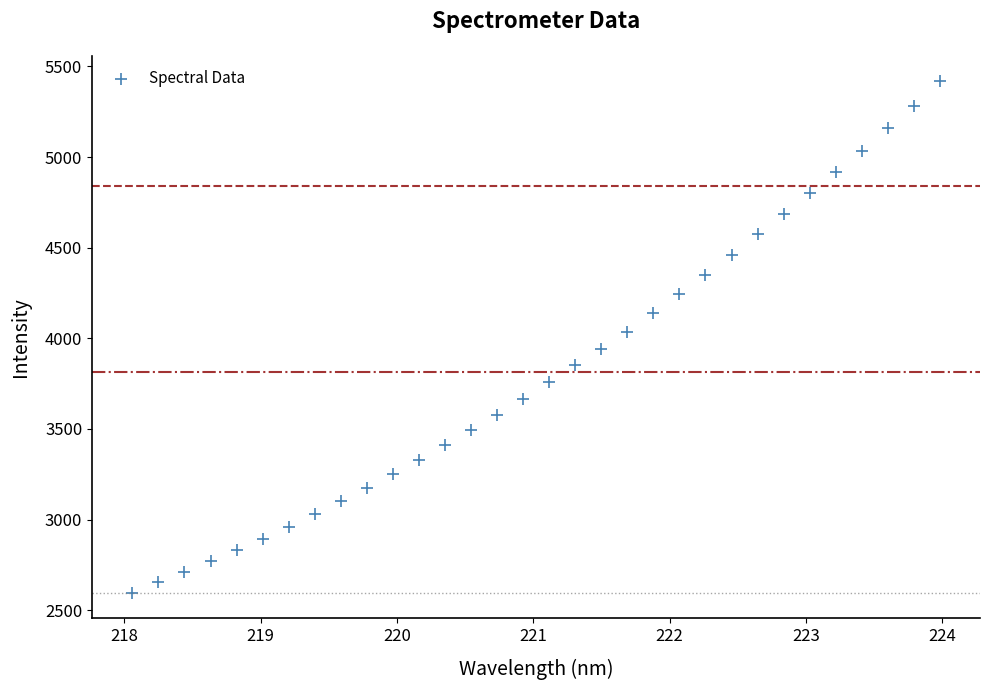

What is the range of Y values (max minus min)?

2821.1